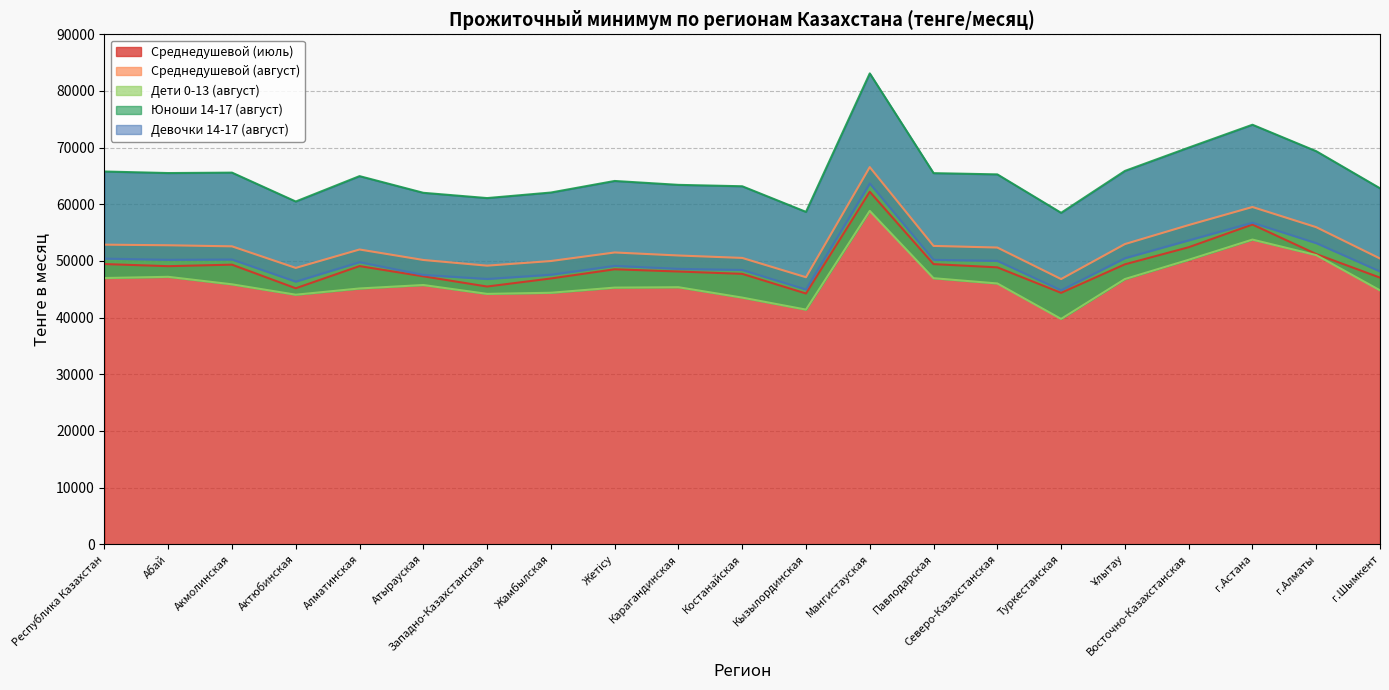

What is the minimum value shown in the chart?

39768